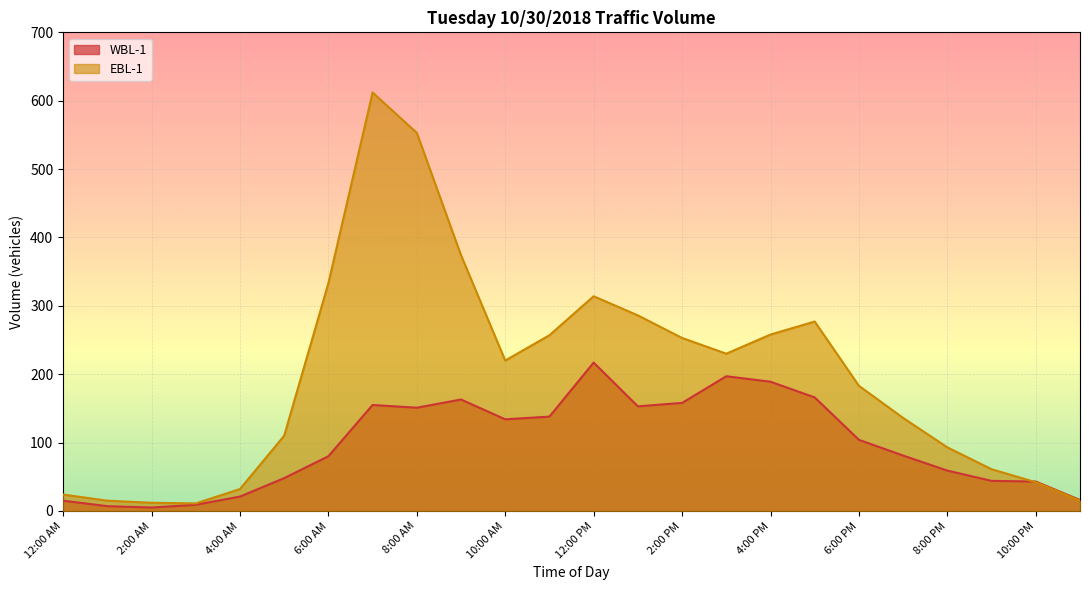

What is the sum of the EBL-1 values at 3:00 AM and 9:00 AM?

385